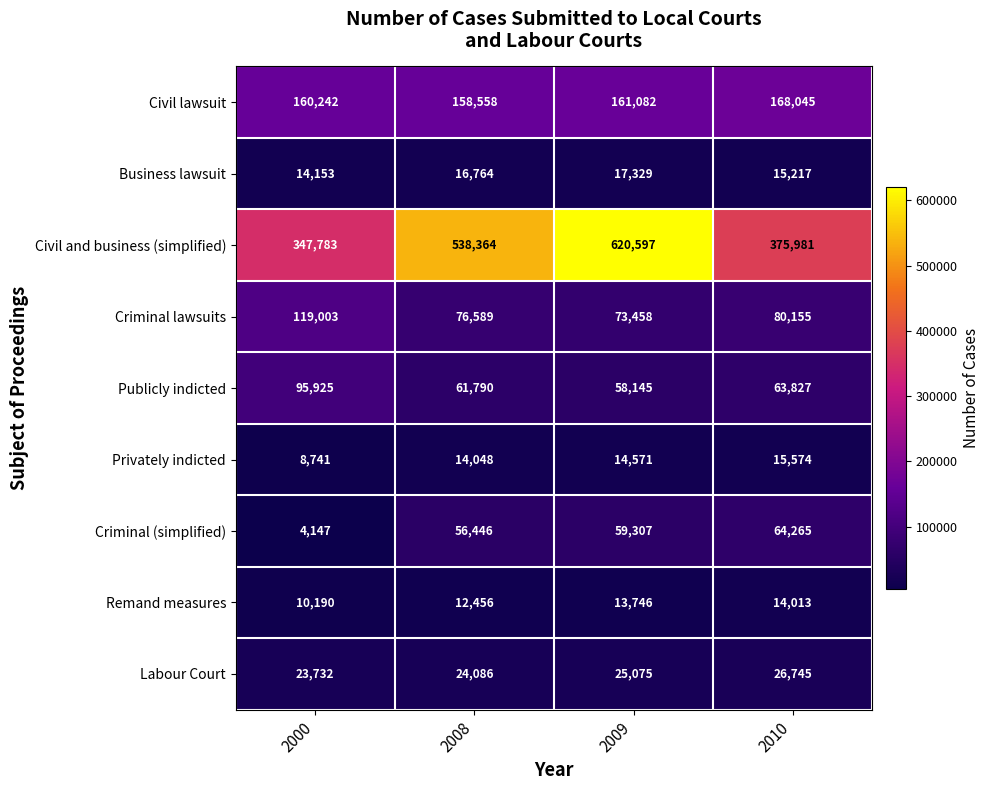

Which category has the highest value in the Civil lawsuit series?

2010